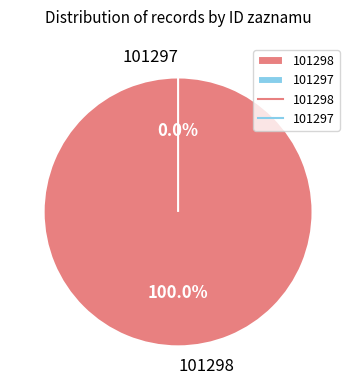

How many segments does this pie chart have?

2